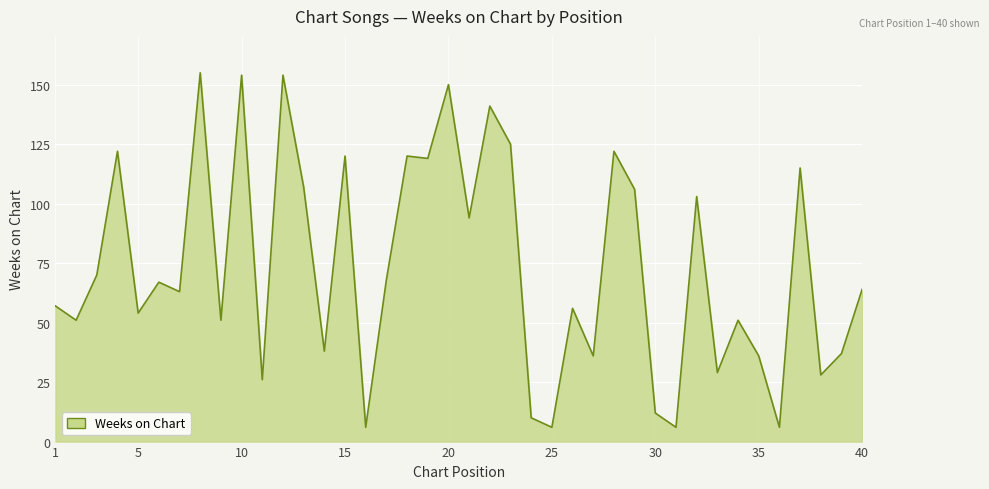

What is the smallest value displayed?

6